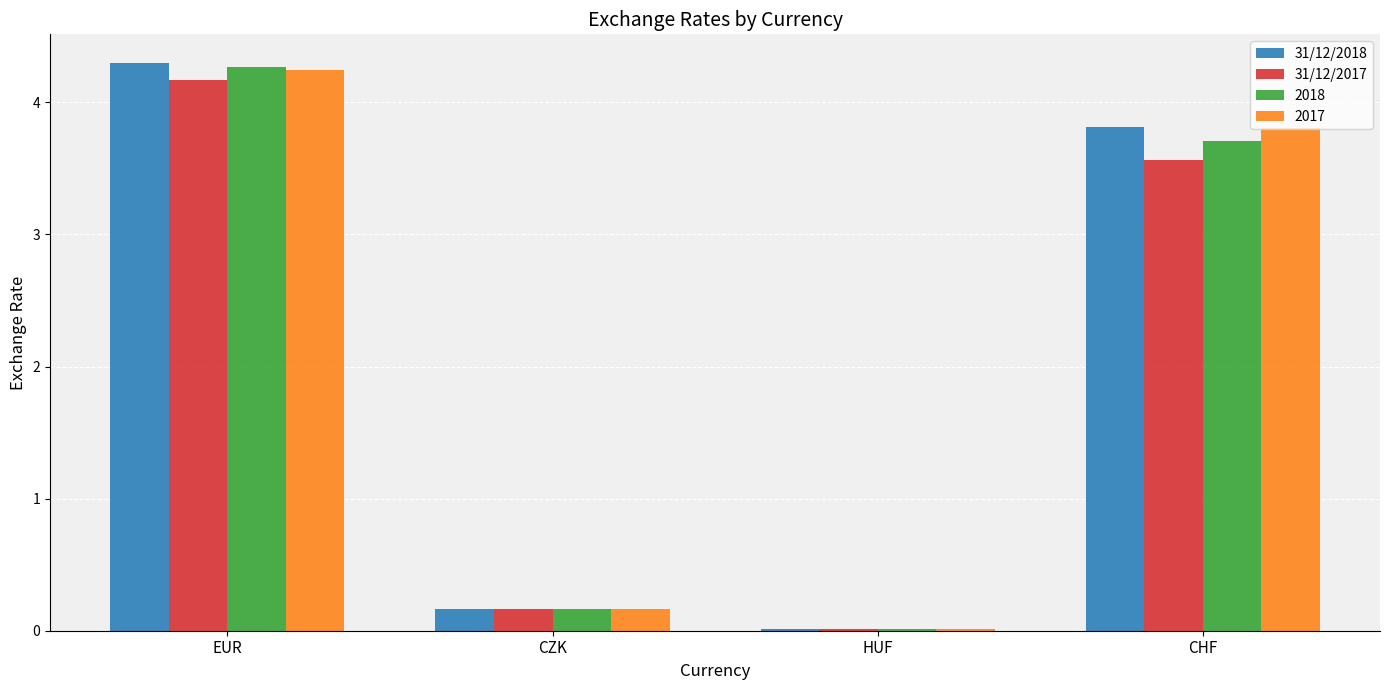

Is the value of 2017 at EUR greater than the value of 31/12/2017 at HUF?

Yes